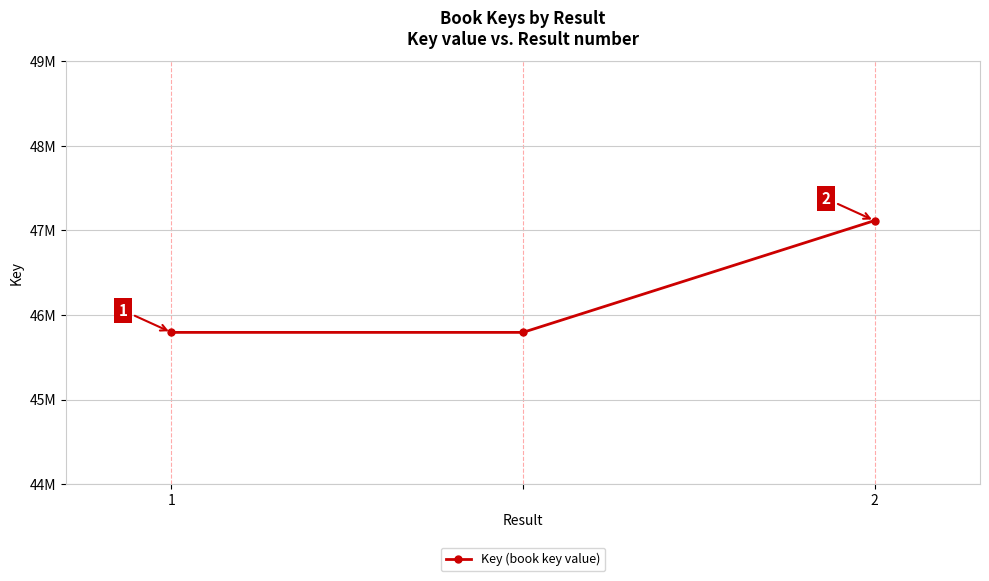

Count the number of categories in the chart.

3